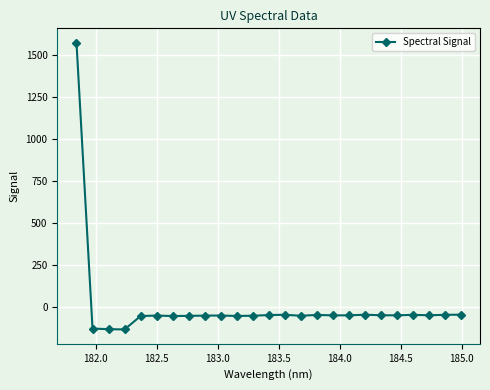

True or false: the data has more than 0 interior local peaks.

True